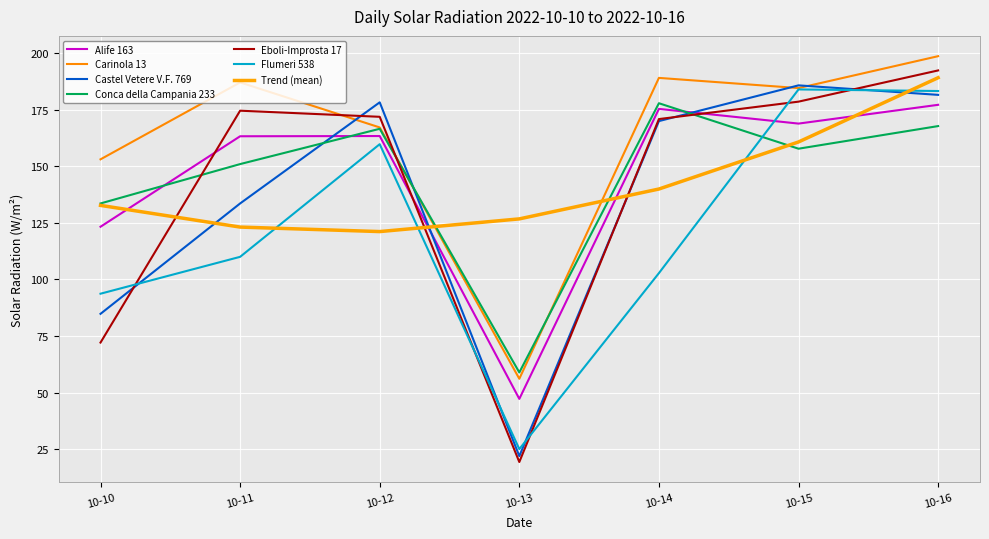

What is the average value of the Eboli-Improsta 17 series?

140.0